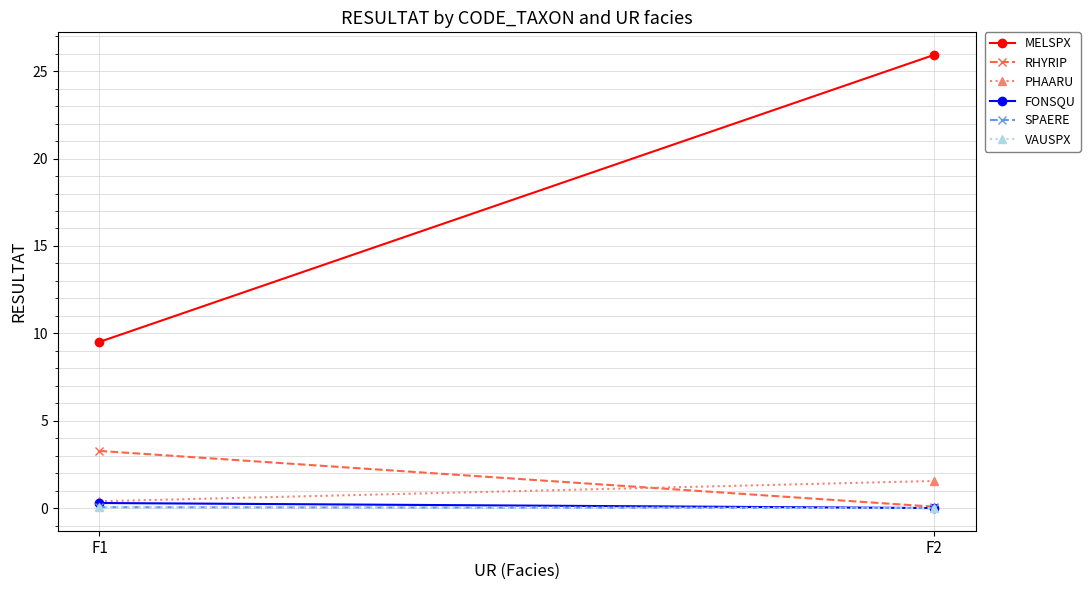

Which series has the largest total across all categories?

MELSPX